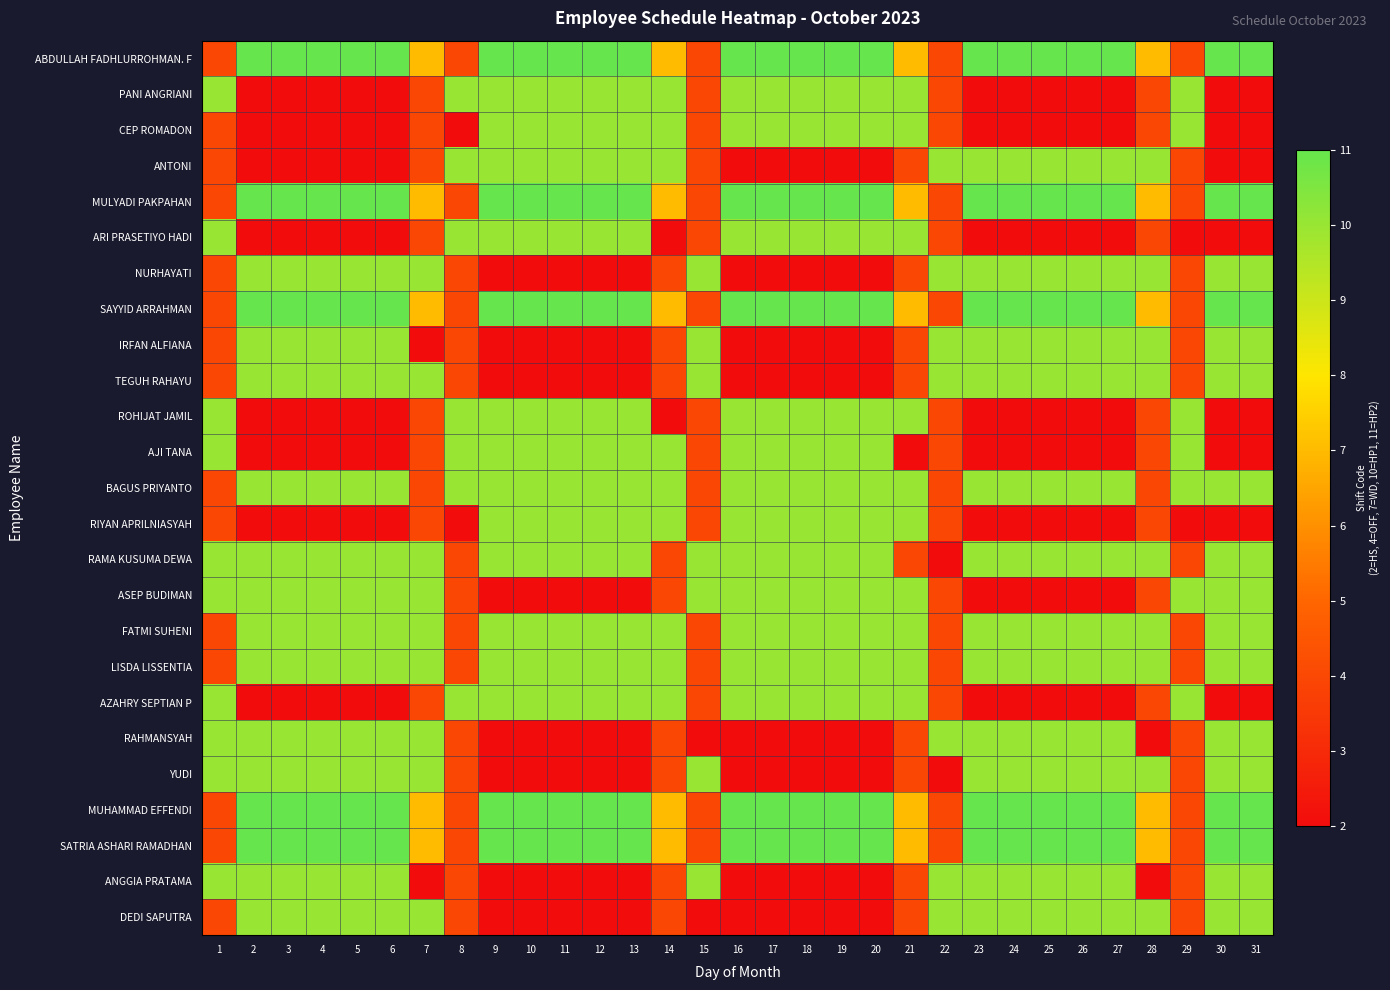

Which series has the largest total across all categories?

ABDULLAH FADHLURROHMAN. F